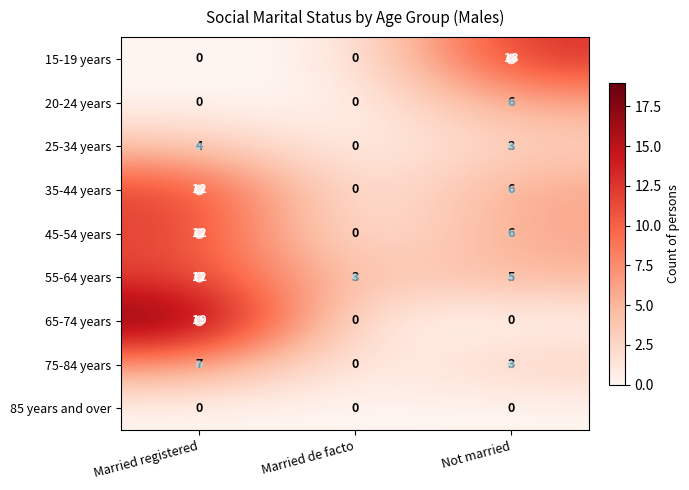

The 75-84 years series shows 0 at Married de facto. True or false?

True